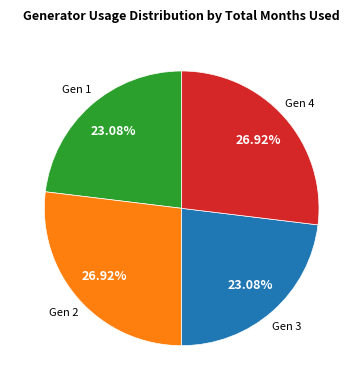

Combined, do Gen 2 and Gen 4 account for over 50%?

Yes